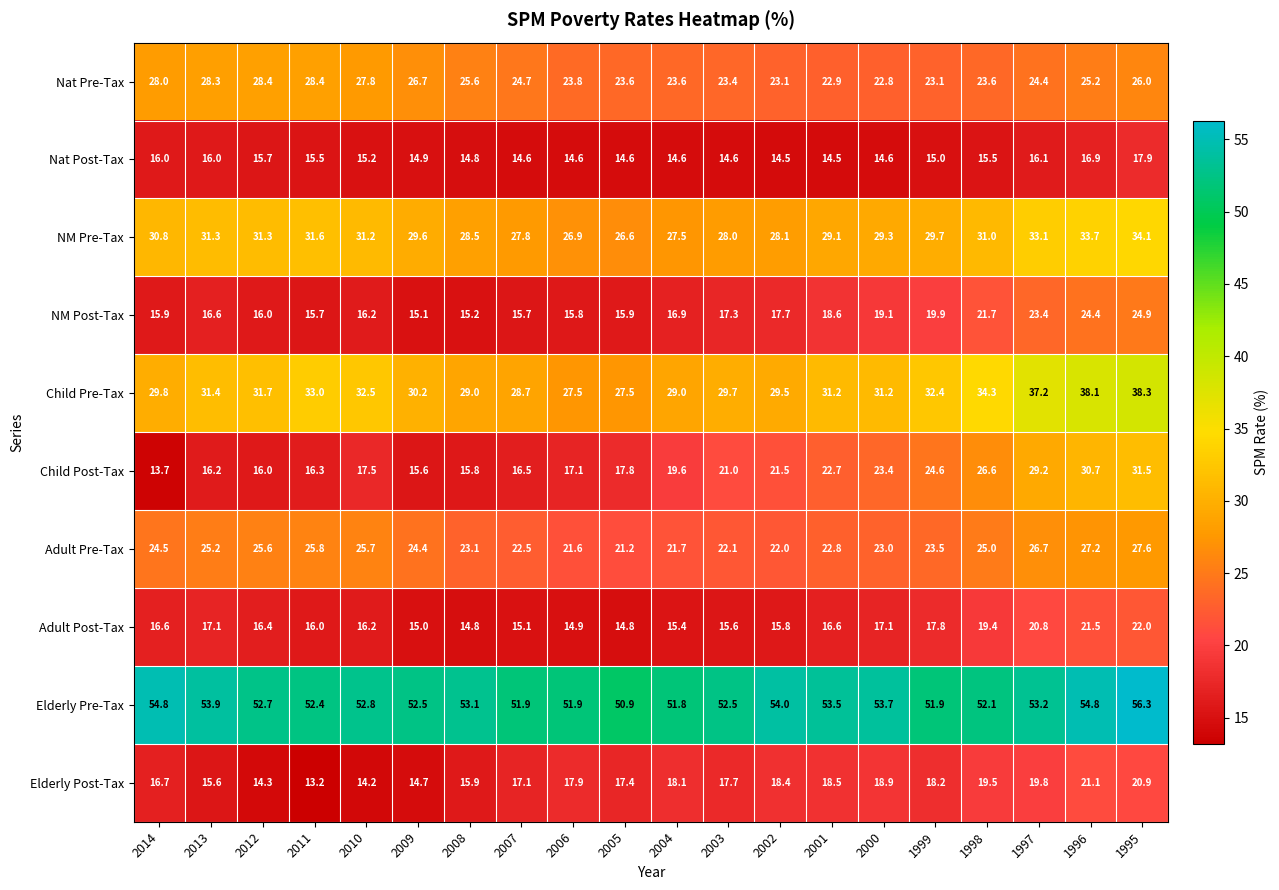

What is the sum of the Nat Post-Tax values at 2001 and 1997?

30.6